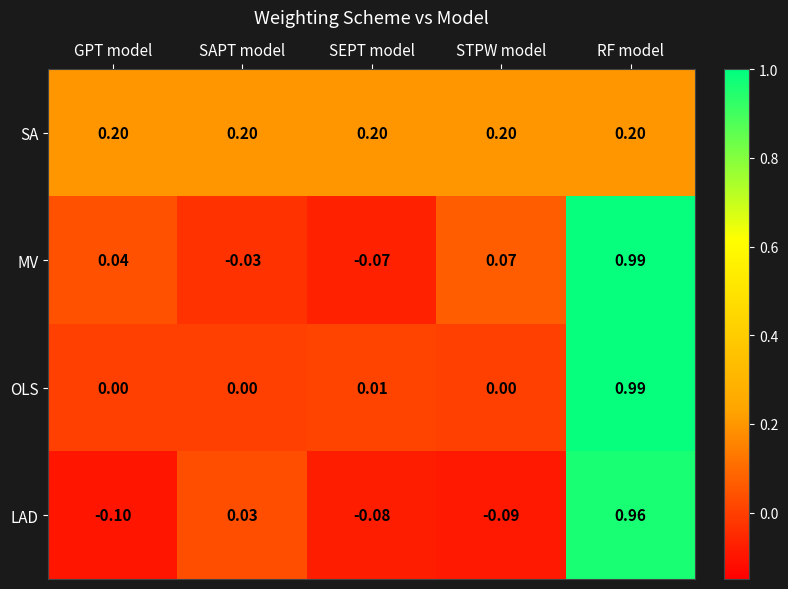

Where does the MV series first go above 0?

GPT model